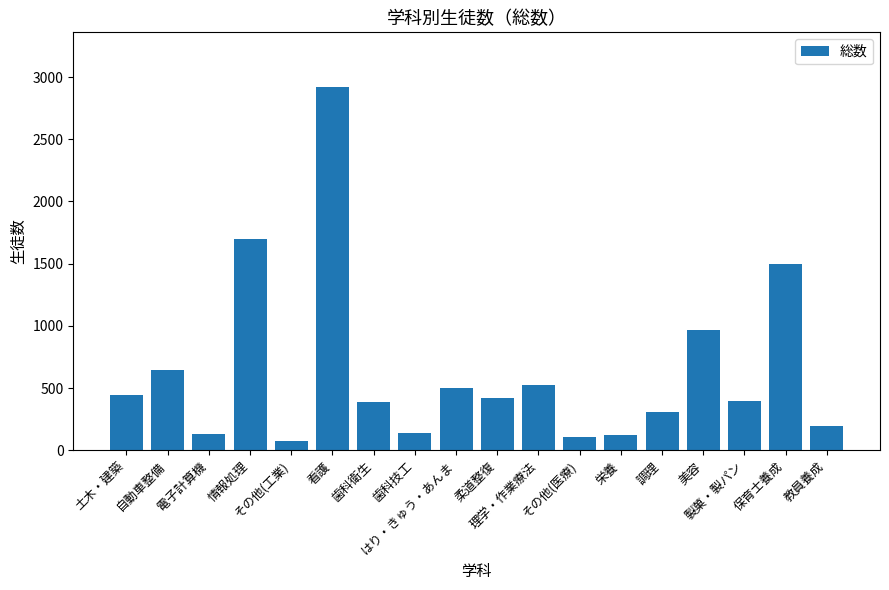

At which category does the chart reach its minimum across all series?

その他(工業)